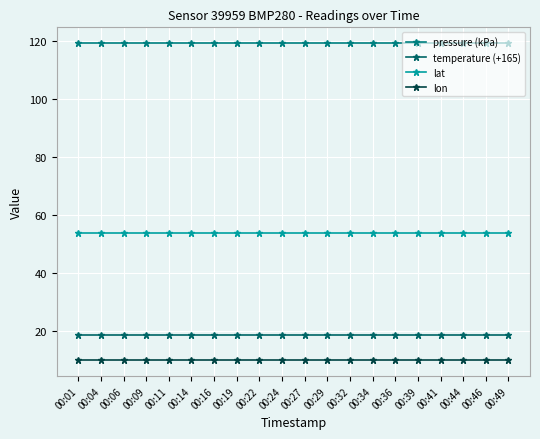

Is the value of lat at 00:24 greater than the value of temperature (+165) at 00:19?

Yes